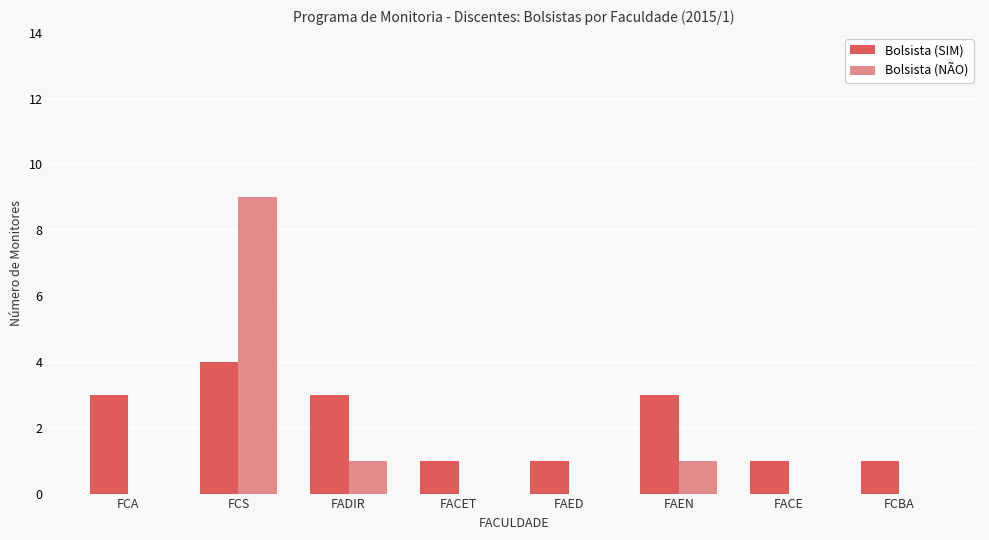

What is the approximate value of Bolsista (SIM) at FCS?

4